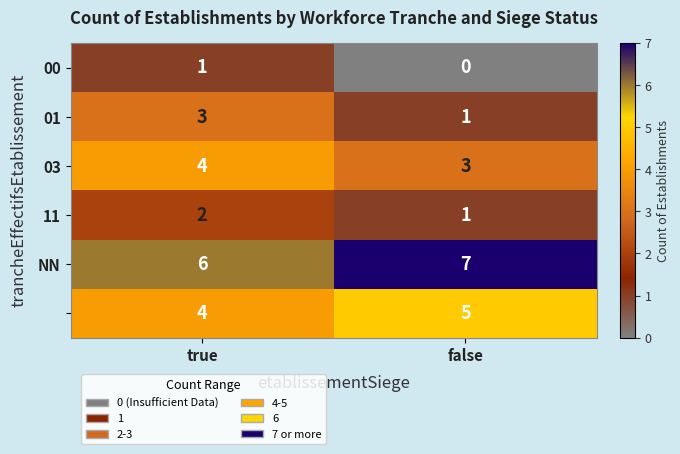

What is the total value across all series at false?

17